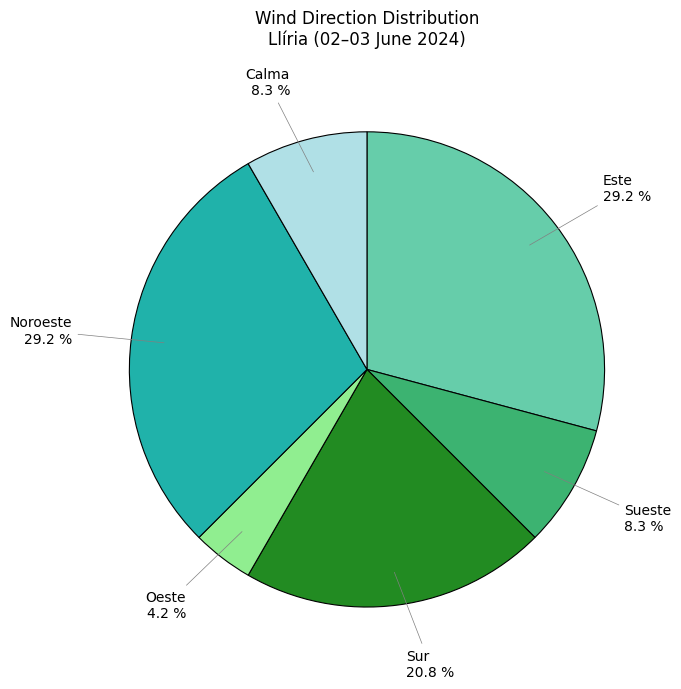

To the nearest percent, what is the average slice percentage?

17%